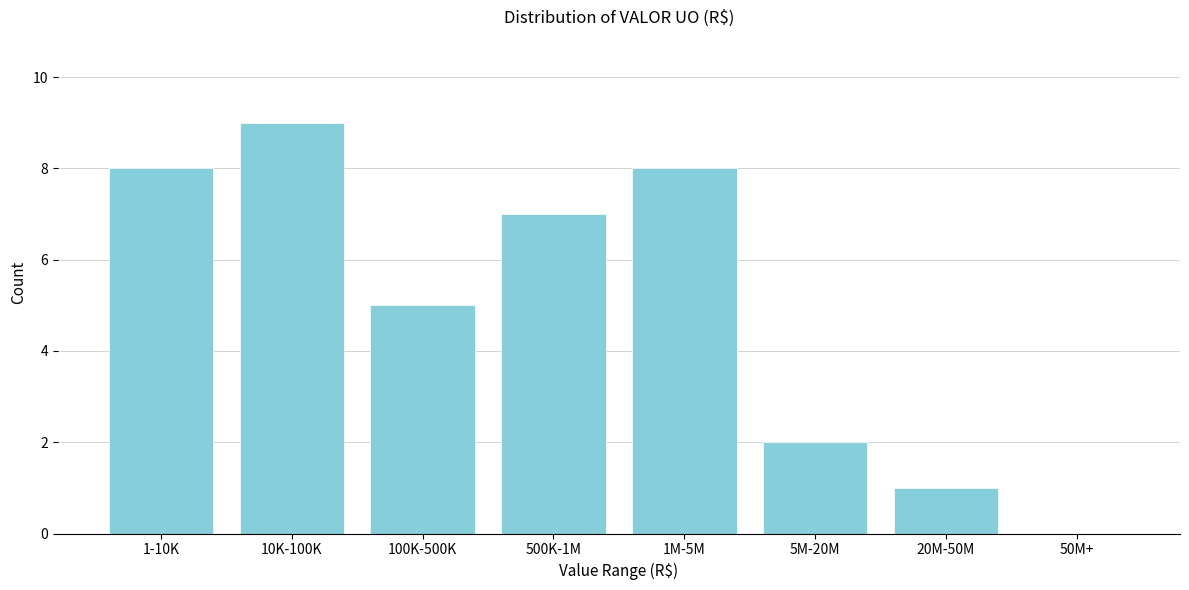

Reading left to right, transcribe all the data shown in this chart.

1-10K=8	10K-100K=9	100K-500K=5	500K-1M=7	1M-5M=8	5M-20M=2	20M-50M=1	50M+=0